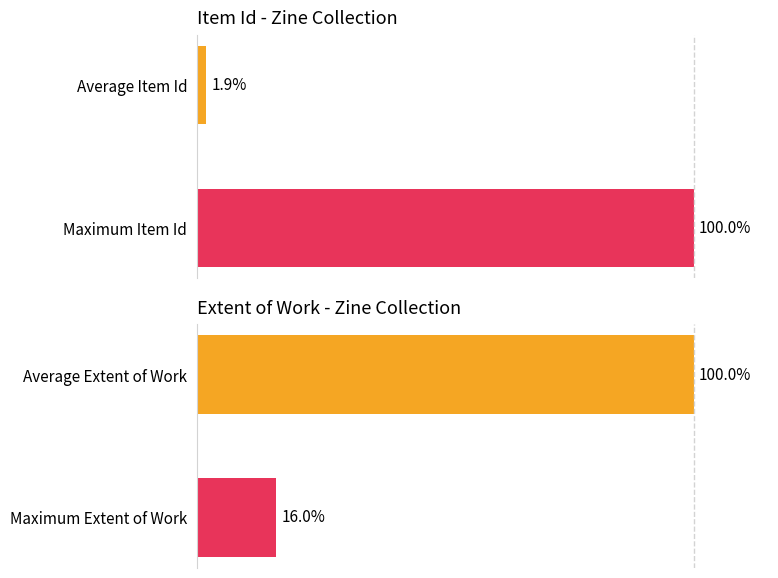

Which series has the largest range (max minus min)?

Item Id